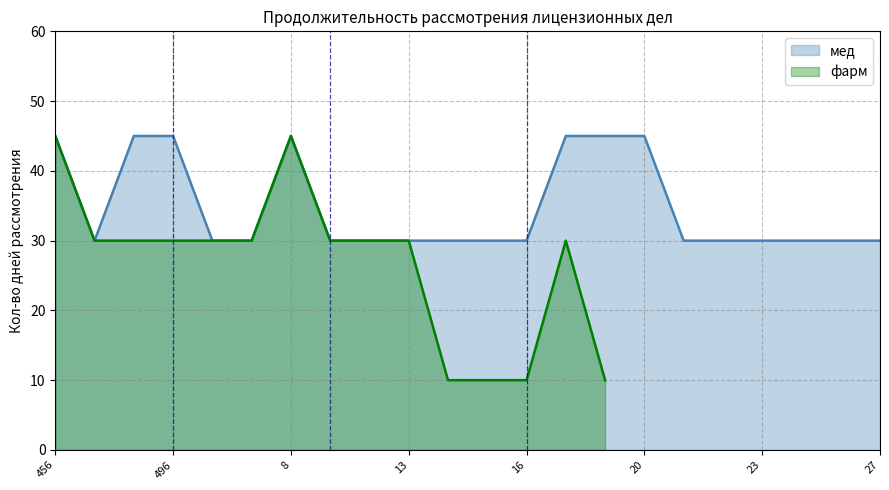

True or false: мед has a value of 45 at 8.

True